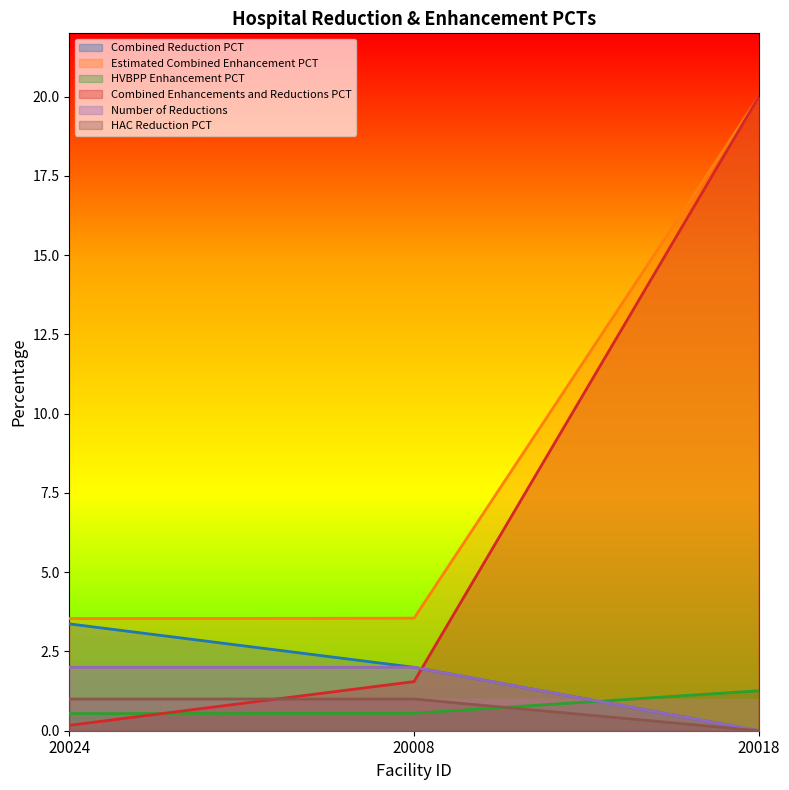

The value of Estimated Combined Enhancement PCT at 20018 is 20.0. True or false?

True